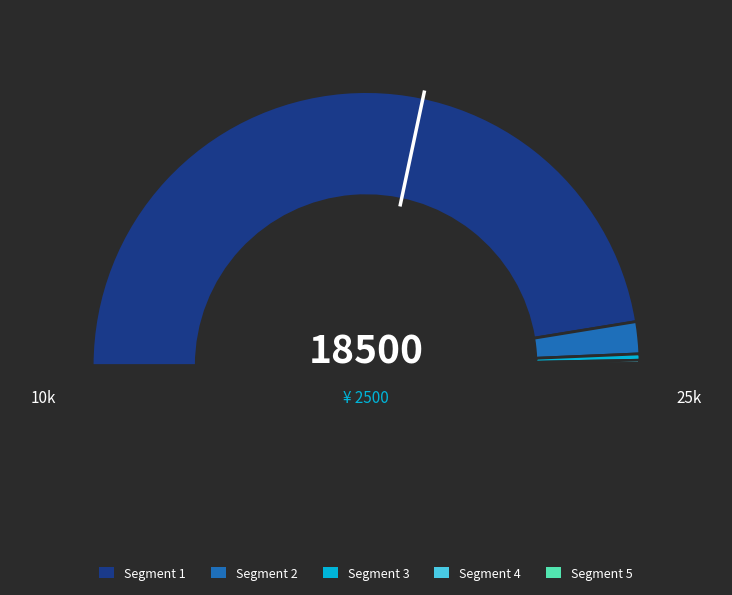

Does any single category account for the majority?

Yes